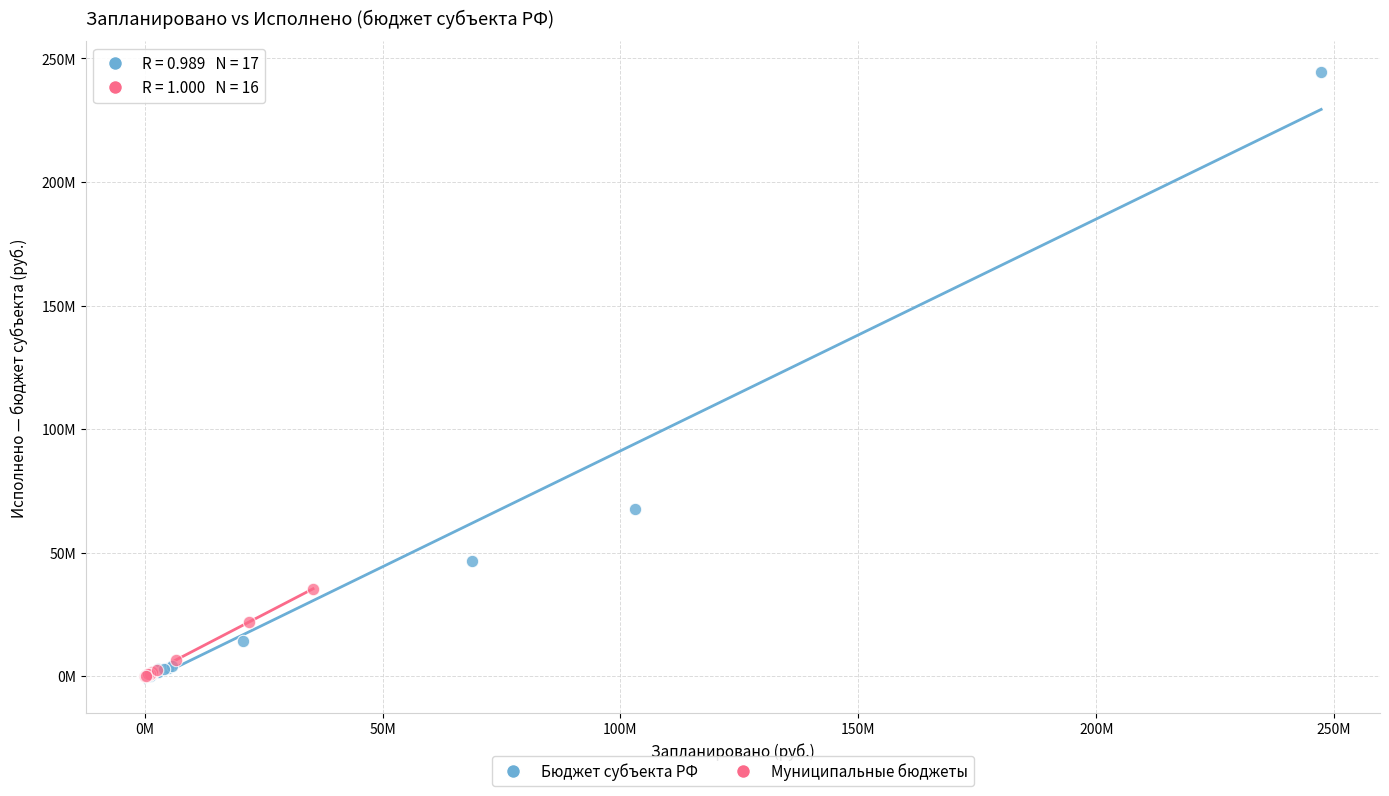

What are all the series names shown in the legend?

Бюджет субъекта РФ, Муниципальные бюджеты